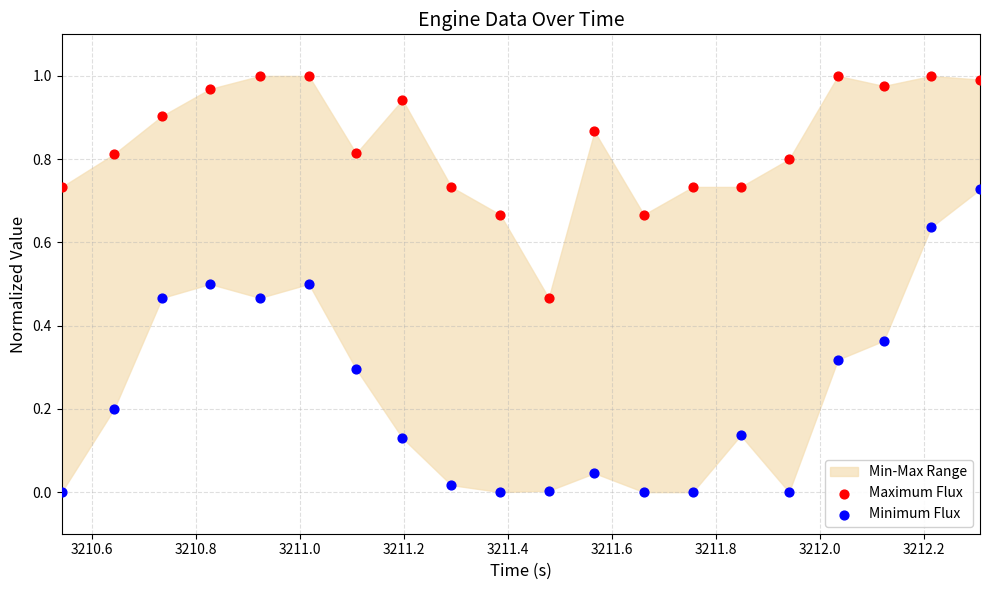

Which series contains the lowest Y value?

Minimum Flux